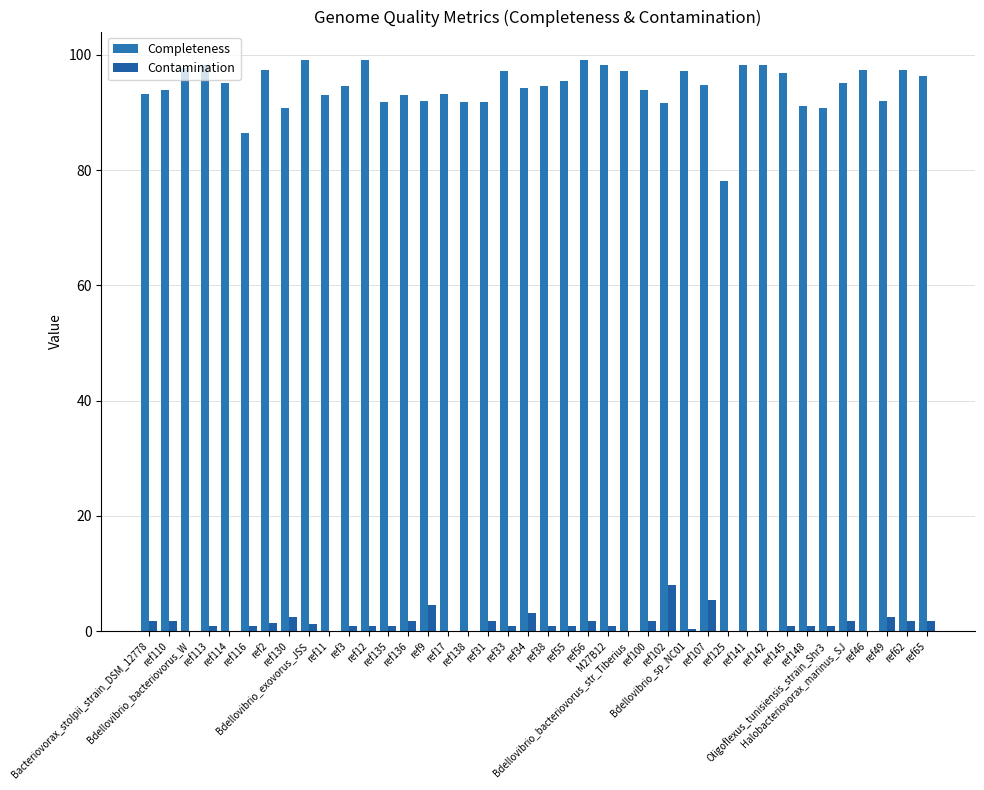

Reading left to right, transcribe all the data shown in this chart.

Completeness: Bacteriovorax_stolpii_strain_DSM_12778=93.3	ref110=93.9	Bdellovibrio_bacteriovorus_W=97.8	ref113=98.2	ref114=95.1	ref116=86.4	ref2=97.3	ref130=90.8	Bdellovibrio_exovorus_JSS=99.1	ref11=93.0	ref3=94.6	ref12=99.1	ref135=91.8	ref136=93.0	ref9=92.0	ref17=93.2	ref138=91.8	ref31=91.8	ref33=97.2	ref34=94.2	ref38=94.6	ref55=95.5	ref56=99.1	M27B12=98.2	Bdellovibrio_bacteriovorus_str_Tiberius=97.3	ref100=93.9	ref102=91.7	Bdellovibrio_sp_NC01=97.3	ref107=94.8	ref125=78.1	ref141=98.2	ref142=98.2	ref145=96.8	ref148=91.2	Oligoflexus_tunisiensis_strain_Shr3=90.8	Halobacteriovorax_marinus_SJ=95.1	ref46=97.3	ref49=92.0	ref62=97.3	ref65=96.4
Contamination: Bacteriovorax_stolpii_strain_DSM_12778=1.8	ref110=1.8	Bdellovibrio_bacteriovorus_W=0.0	ref113=0.9	ref114=0.0	ref116=0.8	ref2=1.3	ref130=2.5	Bdellovibrio_exovorus_JSS=1.2	ref11=0.0	ref3=0.9	ref12=0.9	ref135=0.9	ref136=1.8	ref9=4.5	ref17=0.0	ref138=0.0	ref31=1.8	ref33=0.9	ref34=3.1	ref38=0.9	ref55=0.9	ref56=1.8	M27B12=0.9	Bdellovibrio_bacteriovorus_str_Tiberius=0.0	ref100=1.8	ref102=8.0	Bdellovibrio_sp_NC01=0.3	ref107=5.4	ref125=0.0	ref141=0.0	ref142=0.0	ref145=0.9	ref148=0.9	Oligoflexus_tunisiensis_strain_Shr3=0.8	Halobacteriovorax_marinus_SJ=1.8	ref46=0.0	ref49=2.5	ref62=1.8	ref65=1.8